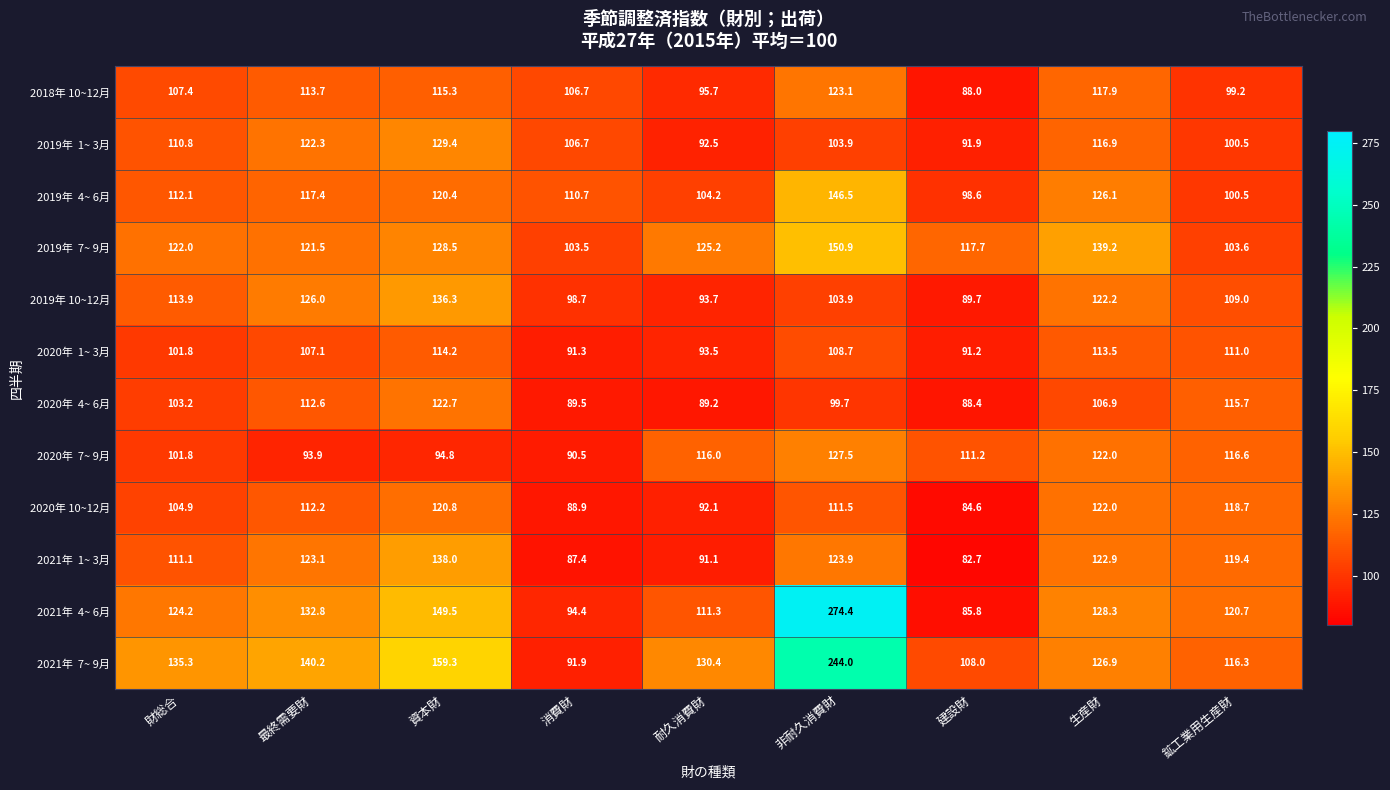

At which category is the sum across all series the highest?

非耐久消費財